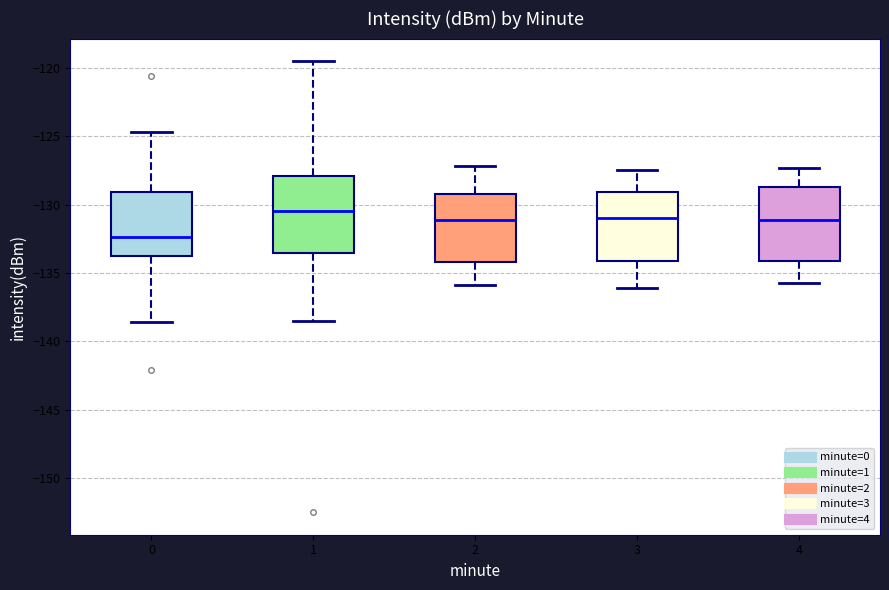

Reading left to right, read every box against the y-axis: the position of its median line, the range the box covers, and the ends of its whiskers. The values are not printed on the chart, so give them approximately, as read against the axis.

0: median -132.5, box -134.0 to -129.0, whiskers -138.5 to -124.5
1: median -130.5, box -133.5 to -128.0, whiskers -138.5 to -119.5
2: median -131.0, box -134.0 to -129.0, whiskers -136.0 to -127.0
3: median -131.0, box -134.0 to -129.0, whiskers -136.0 to -127.5
4: median -131.0, box -134.0 to -128.5, whiskers -135.5 to -127.5